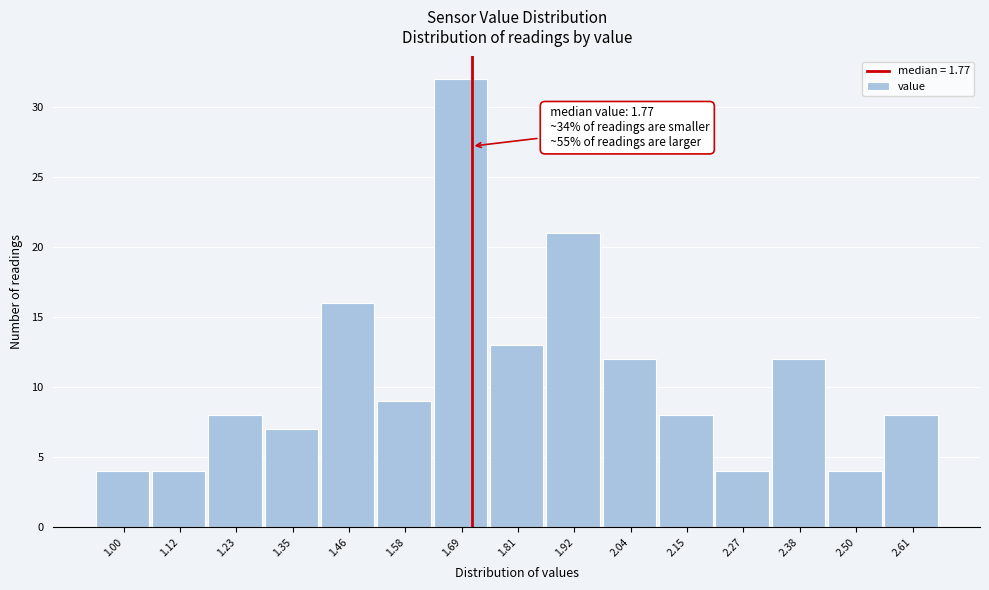

Reading left to right, extract all data points from this chart.

1.00=4	1.12=4	1.23=8	1.35=7	1.46=16	1.58=9	1.69=32	1.81=13	1.92=21	2.04=12	2.15=8	2.27=4	2.38=12	2.50=4	2.61=8